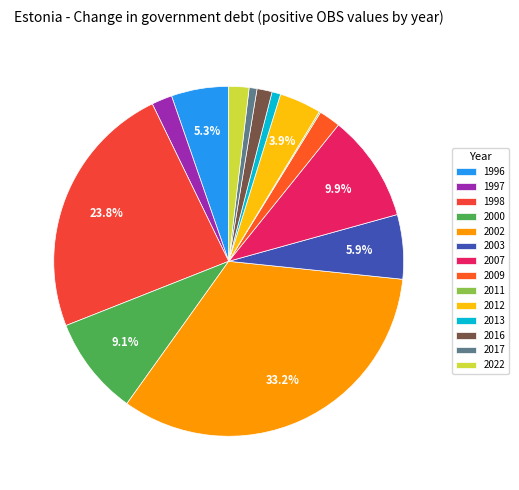

Count the number of slices in the pie.

14